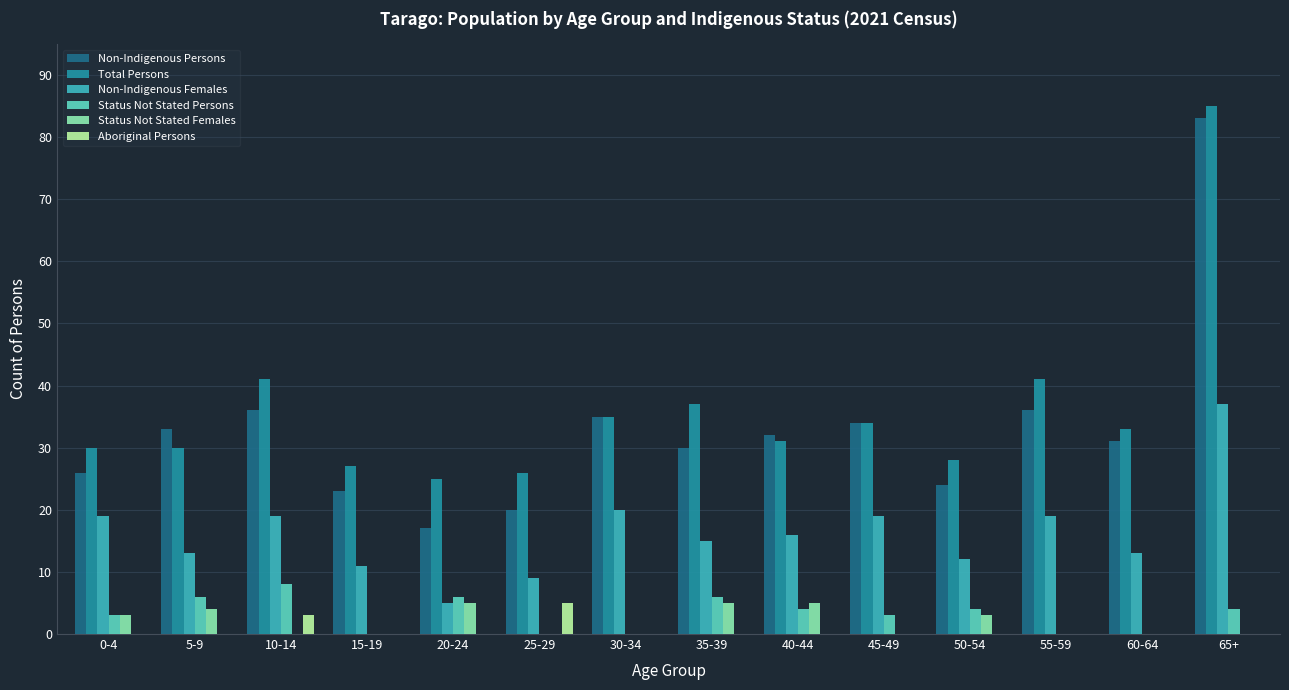

What is the difference between the Non-Indigenous Persons values at 65+ and 5-9?

50